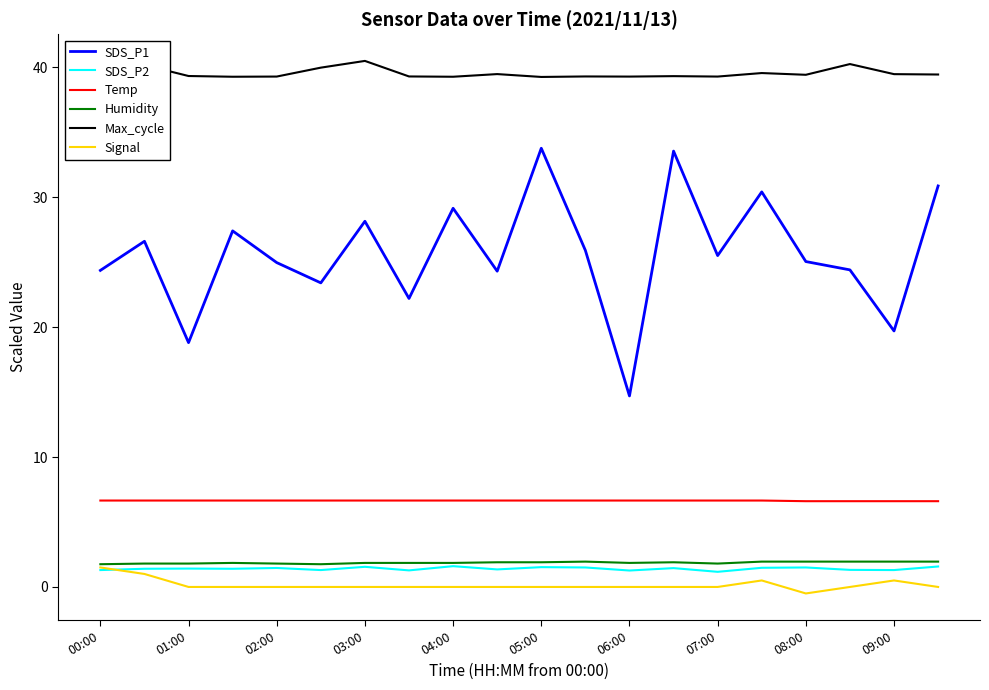

True or false: SDS_P1 and Temp intersect in this chart.

False